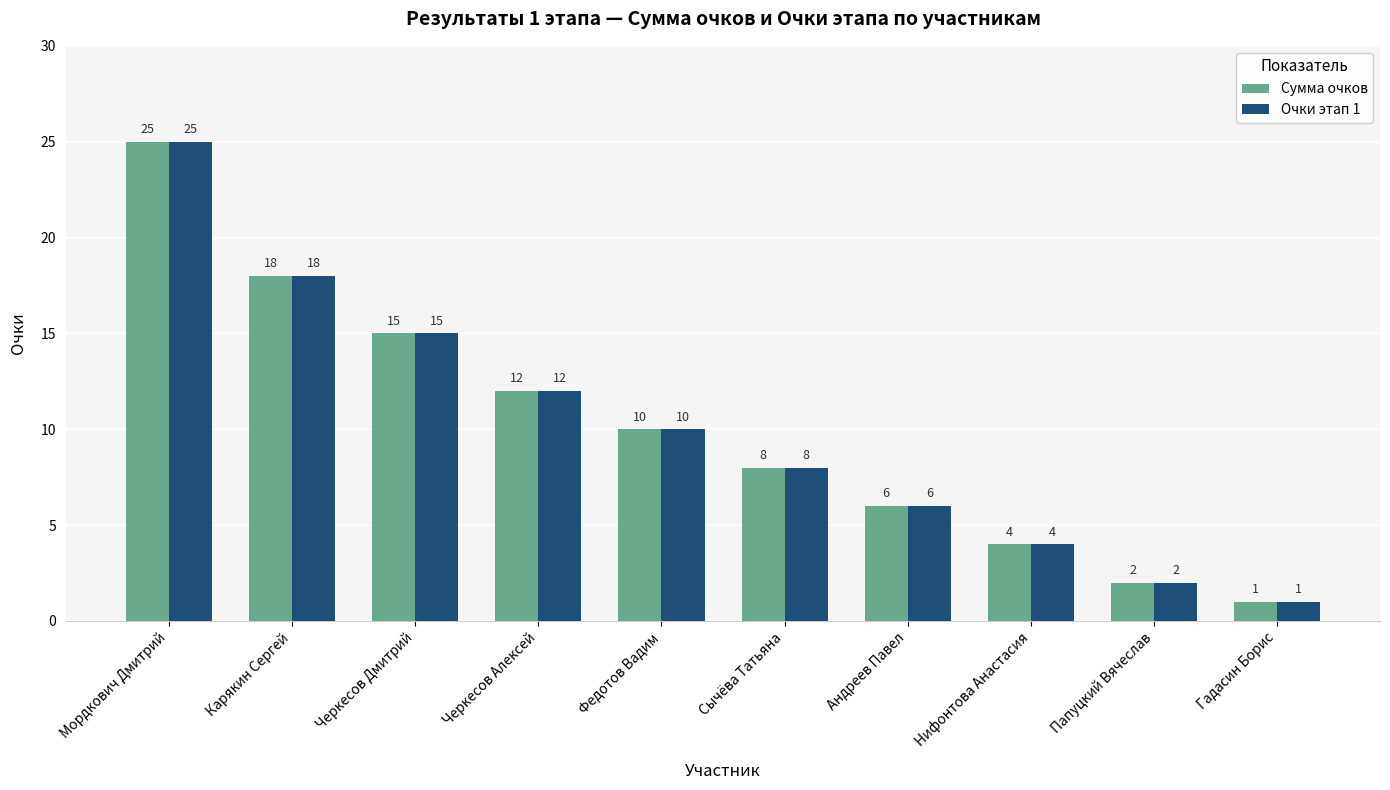

The Очки этап 1 series shows 43 at Мордкович Дмитрий. True or false?

False